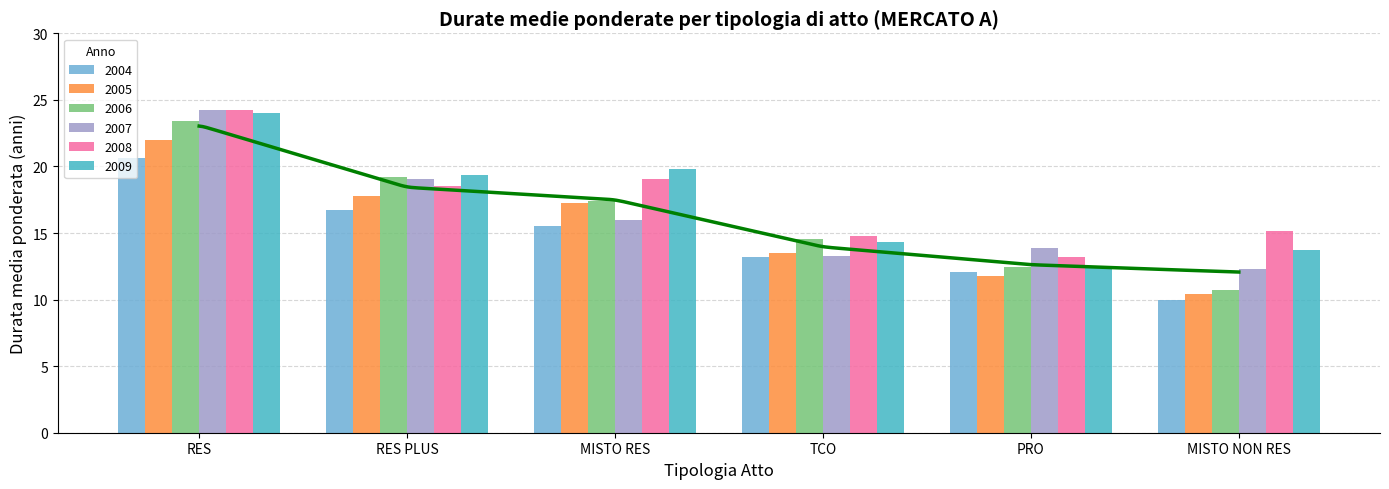

List the labels in order of 2008 value, smallest first.

PRO, TCO, MISTO NON RES, RES PLUS, MISTO RES, RES